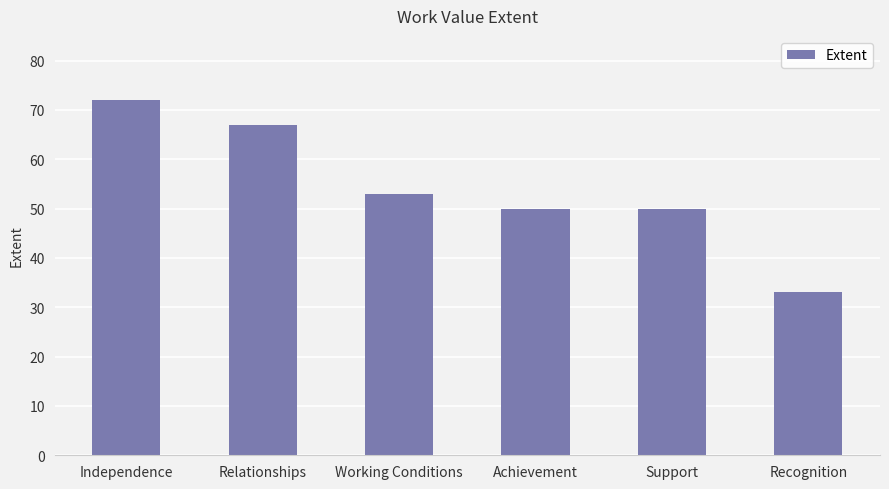

What is the greatest value displayed?

72